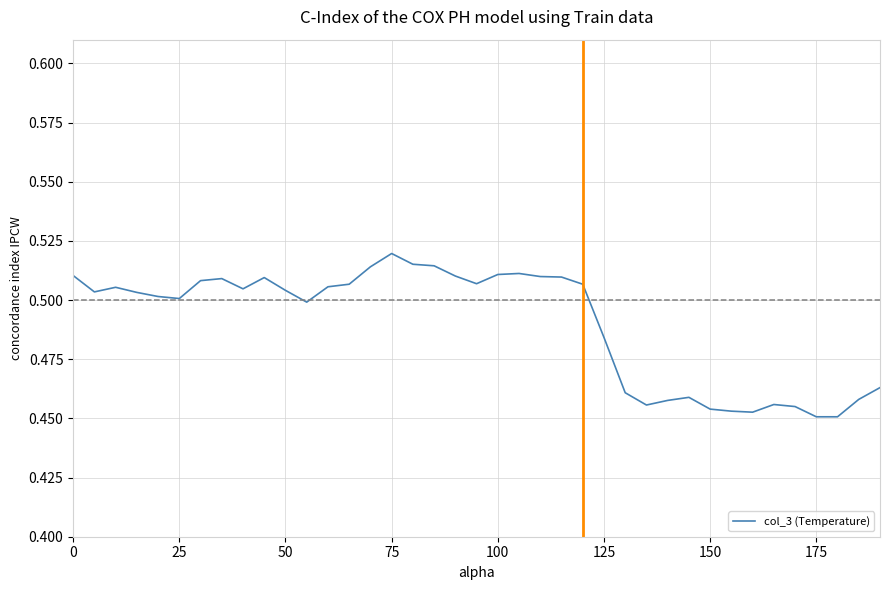

At which label does col_3 (Temperature) reach its peak?

75